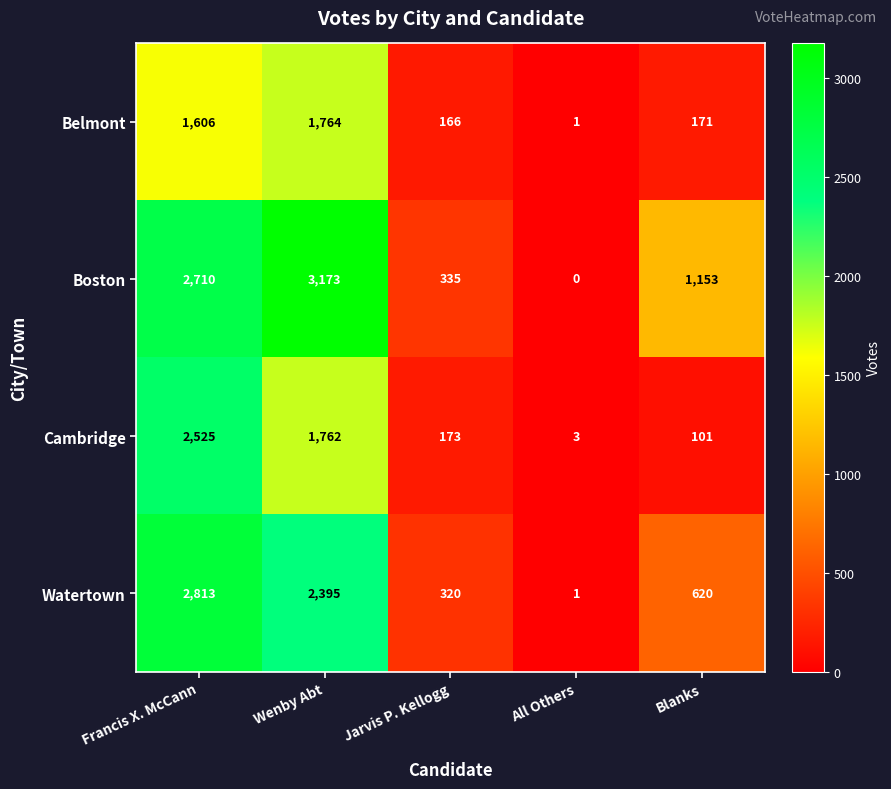

Count the number of data series in this chart.

4